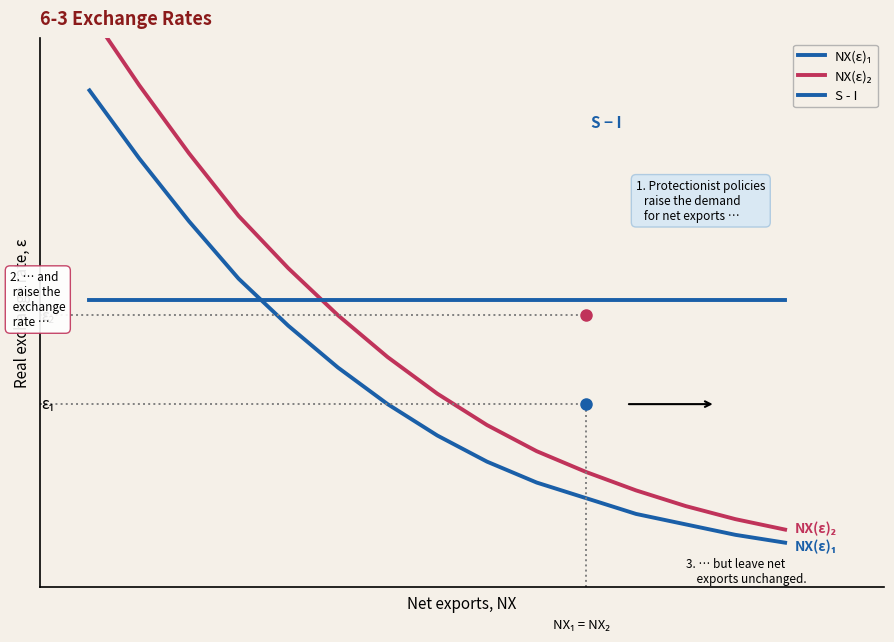

True or false: S - I has more than 1 points higher than both neighbors.

False